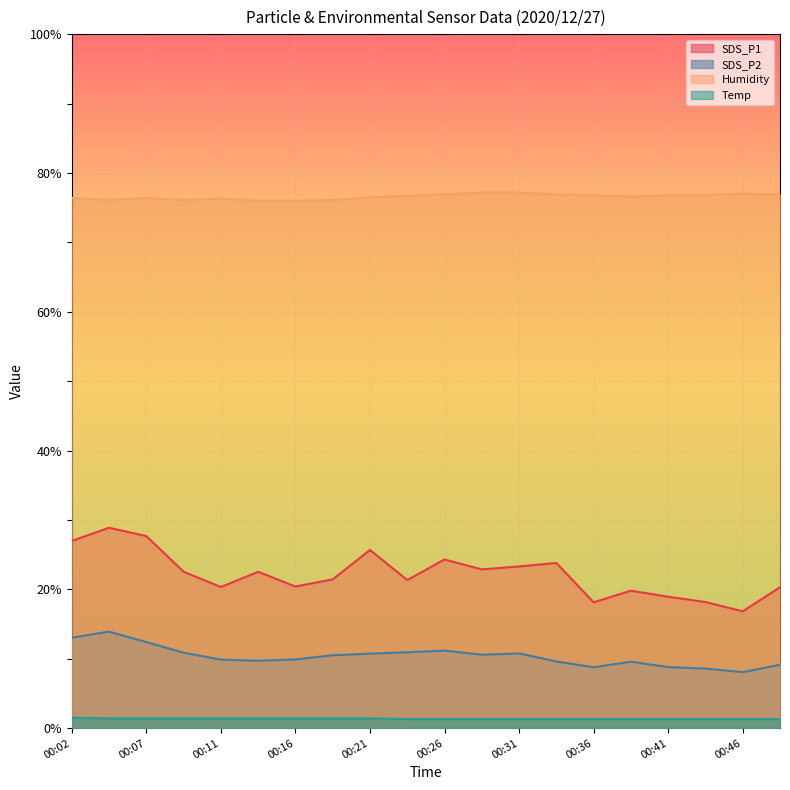

Does the chart display data point markers on the line(s)?

No